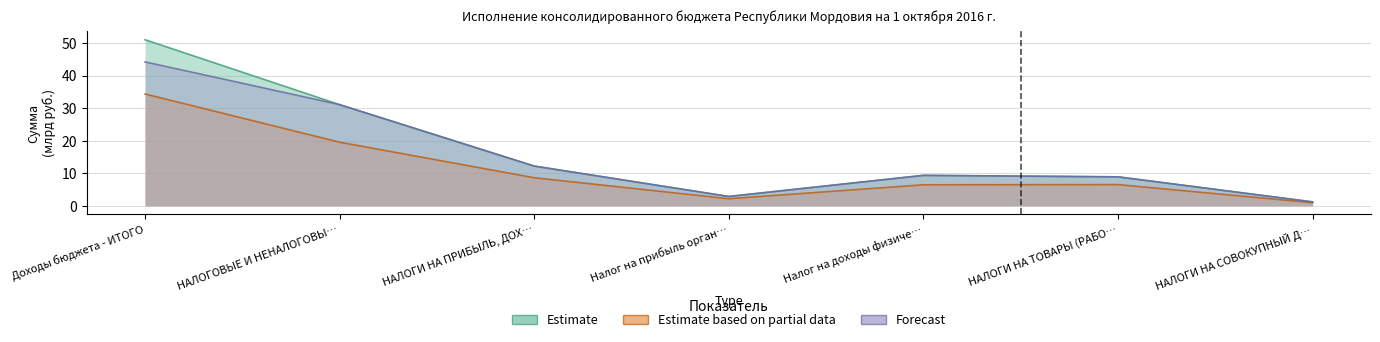

Does the chart display data point markers on the line(s)?

No